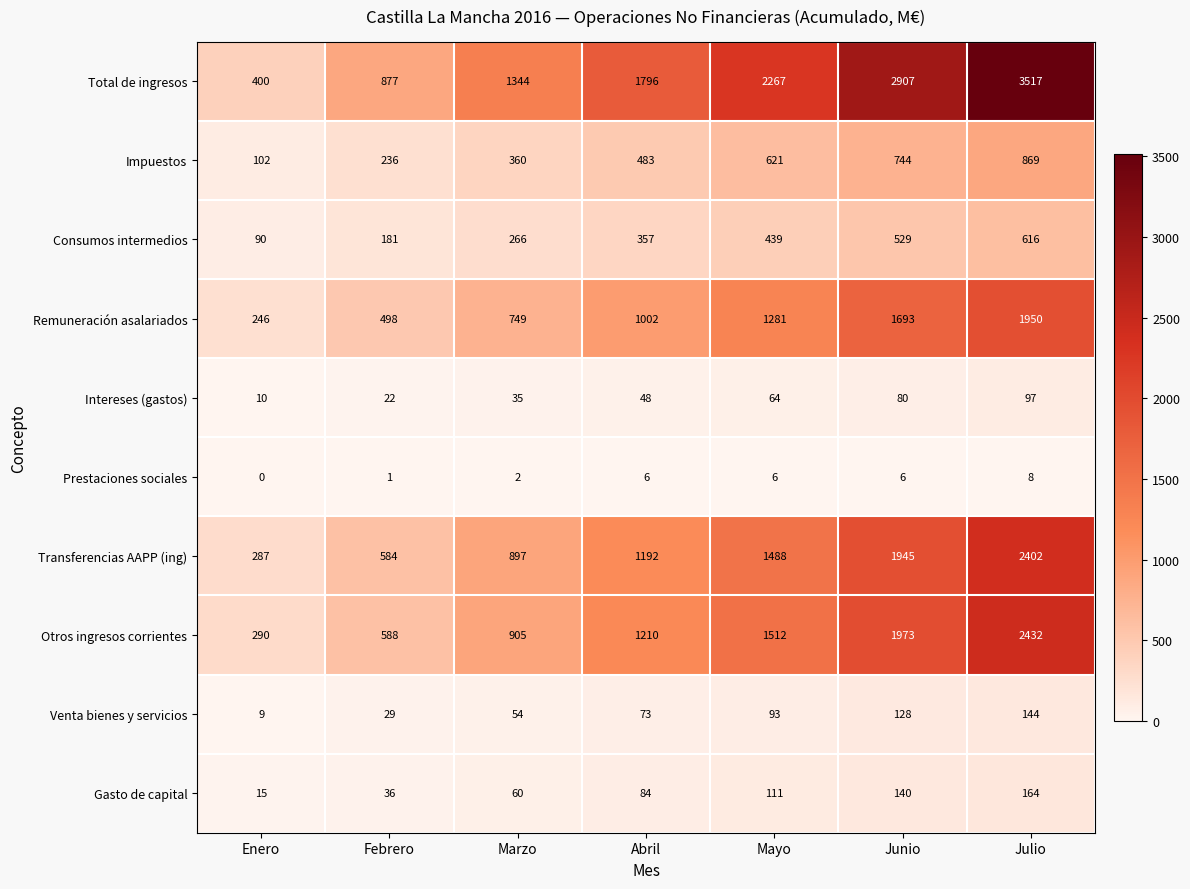

Between Enero and Marzo, which series saw the biggest shift?

Total de ingresos